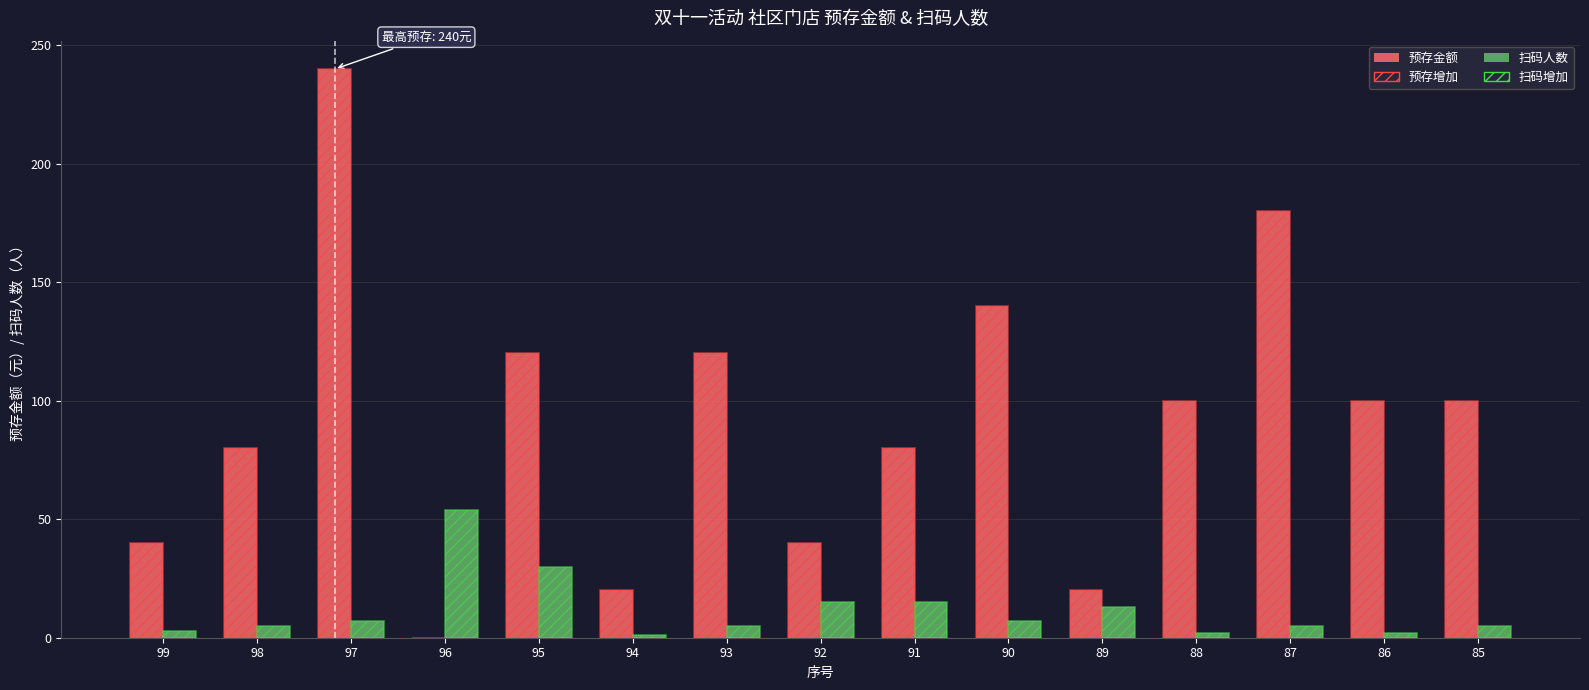

Reading left to right, list all the values displayed in this chart.

预存金额: 99=40	98=80	97=240	96=0	95=120	94=20	93=120	92=40	91=80	90=140	89=20	88=100	87=180	86=100	85=100
预存金额_增加: 99=40	98=80	97=240	96=0	95=120	94=20	93=120	92=40	91=80	90=140	89=20	88=100	87=180	86=100	85=100
扫码领劵人数: 99=3	98=5	97=7	96=54	95=30	94=1	93=5	92=15	91=15	90=7	89=13	88=2	87=5	86=2	85=5
扫码领劵人数_增加: 99=3	98=5	97=7	96=54	95=30	94=1	93=5	92=15	91=15	90=7	89=13	88=2	87=5	86=2	85=5